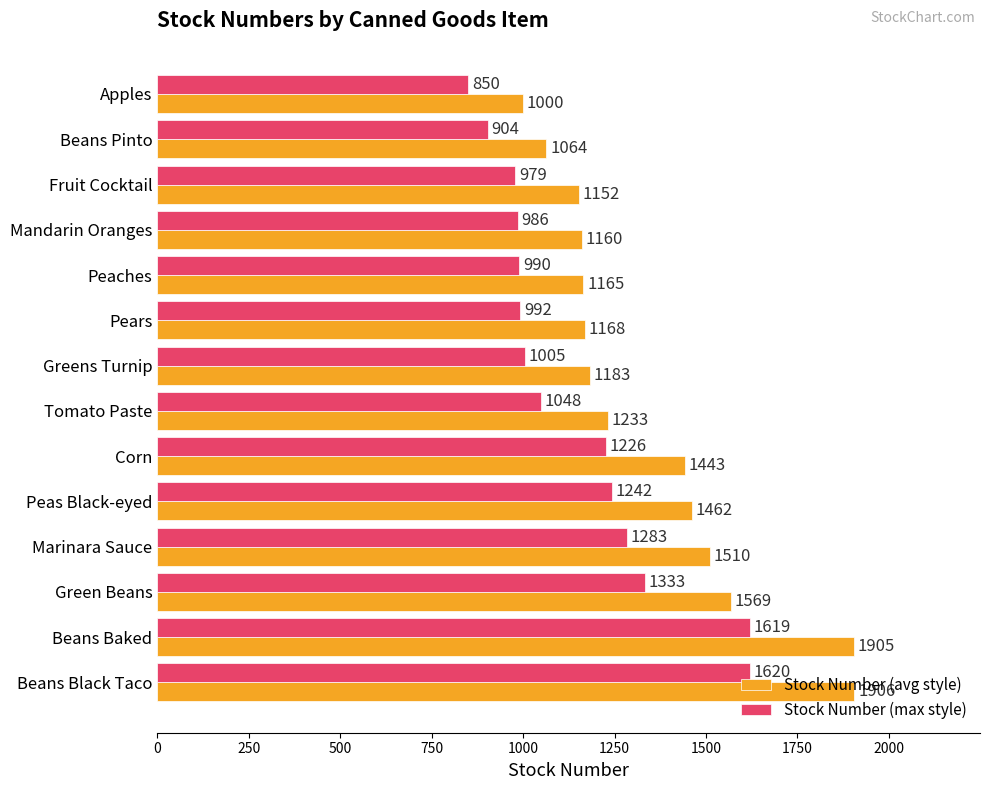

At which label does Stock Number (avg style) reach its peak?

Beans Black Taco